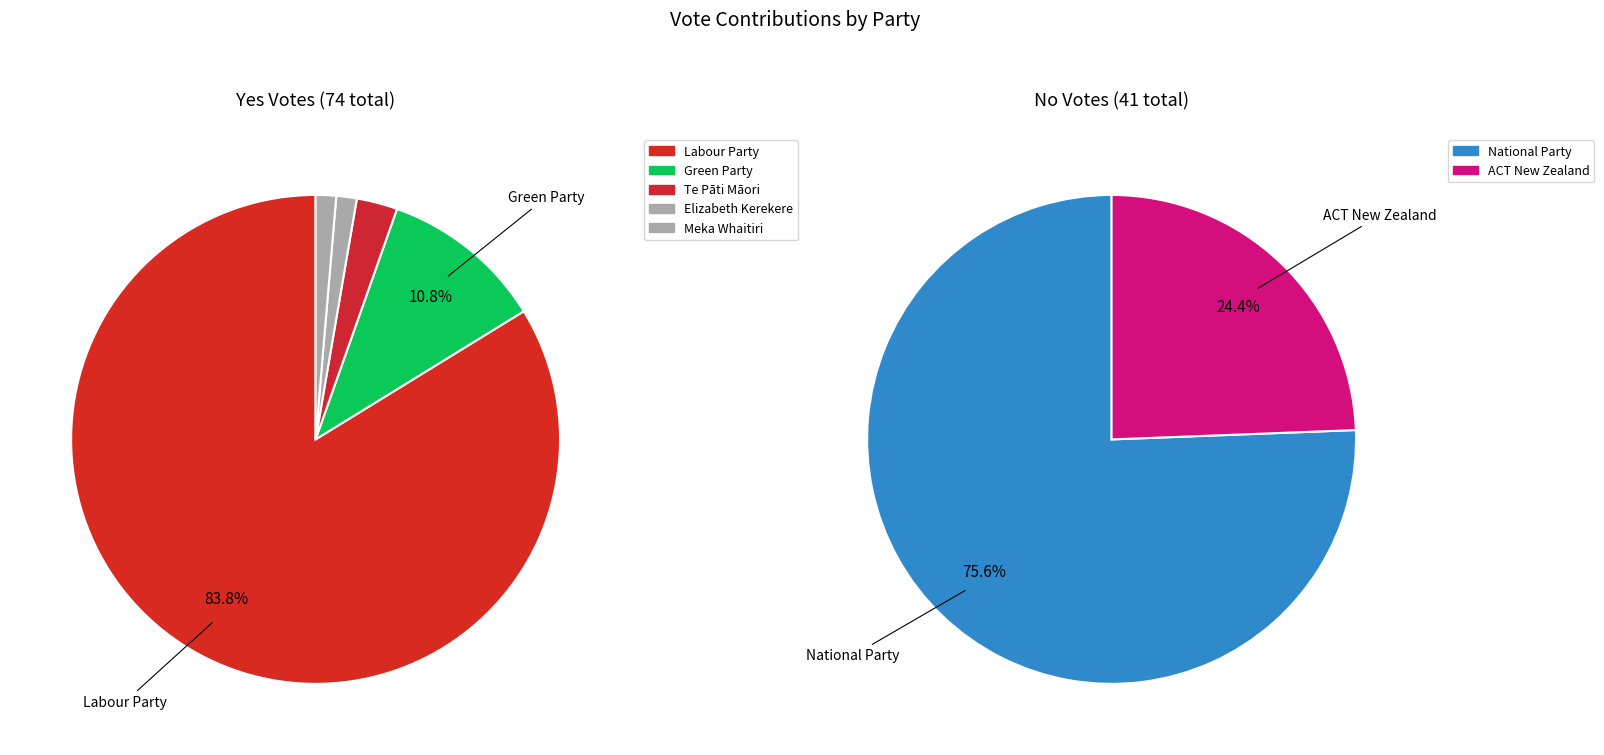

What is the largest slice in the pie chart?

Labour Party